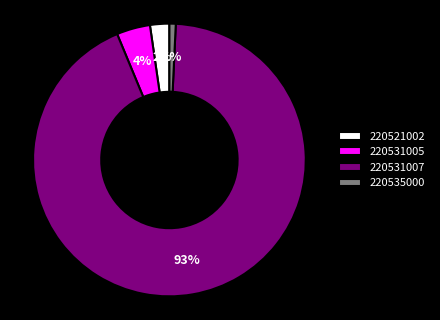

Between 220531005 and 220531007, which is larger?

220531007